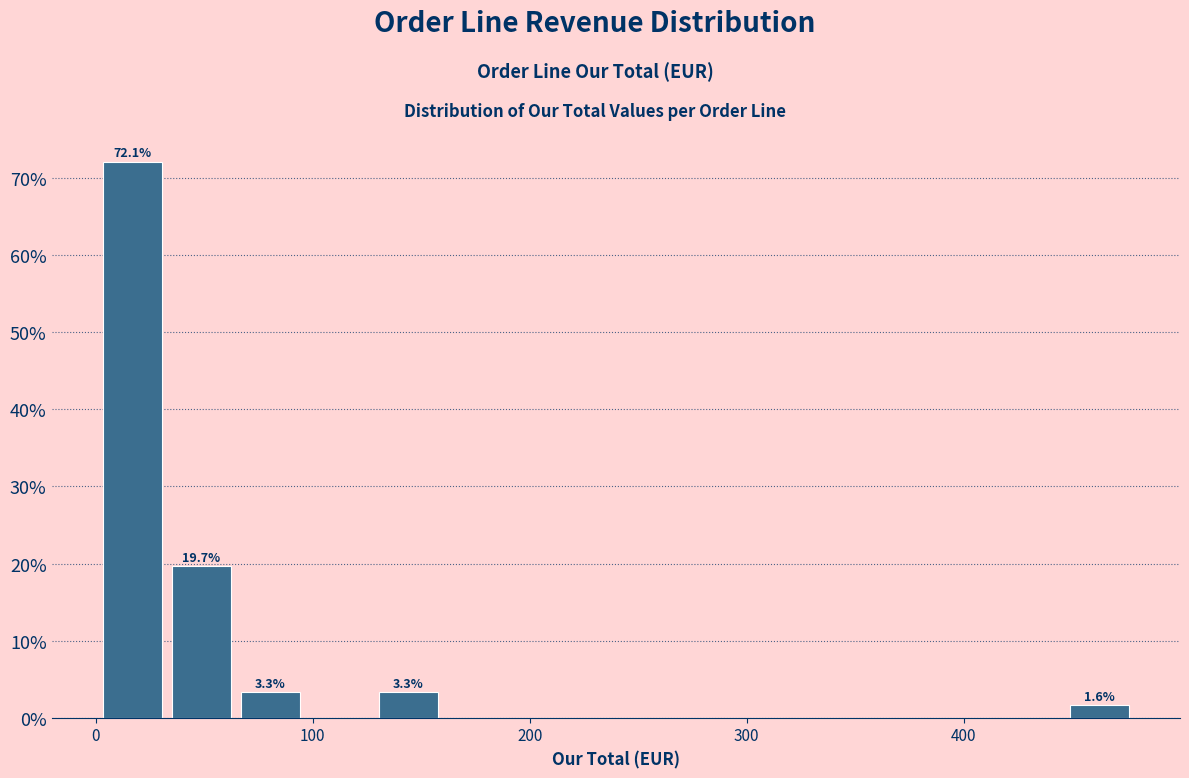

Around what value on the x-axis is the tallest bar? Give the approximate position of its centre, as read against the axis.

20